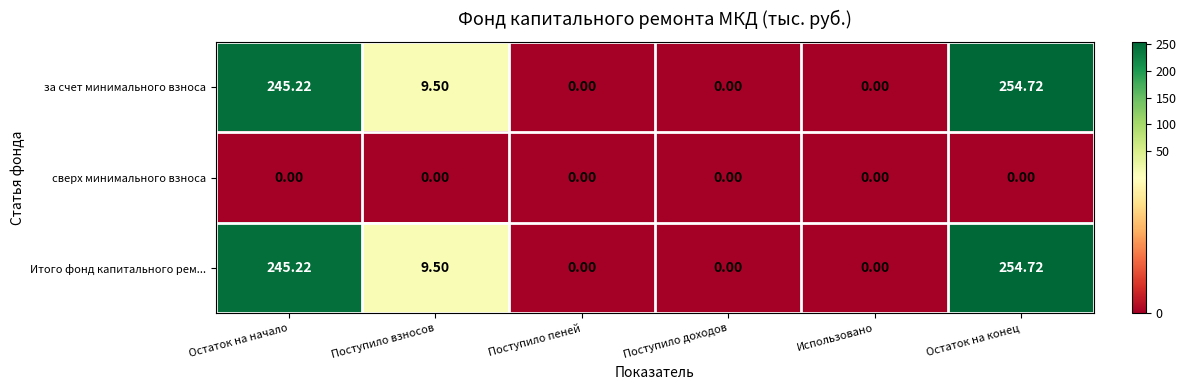

At how many categories does at least one series exceed 109?

2